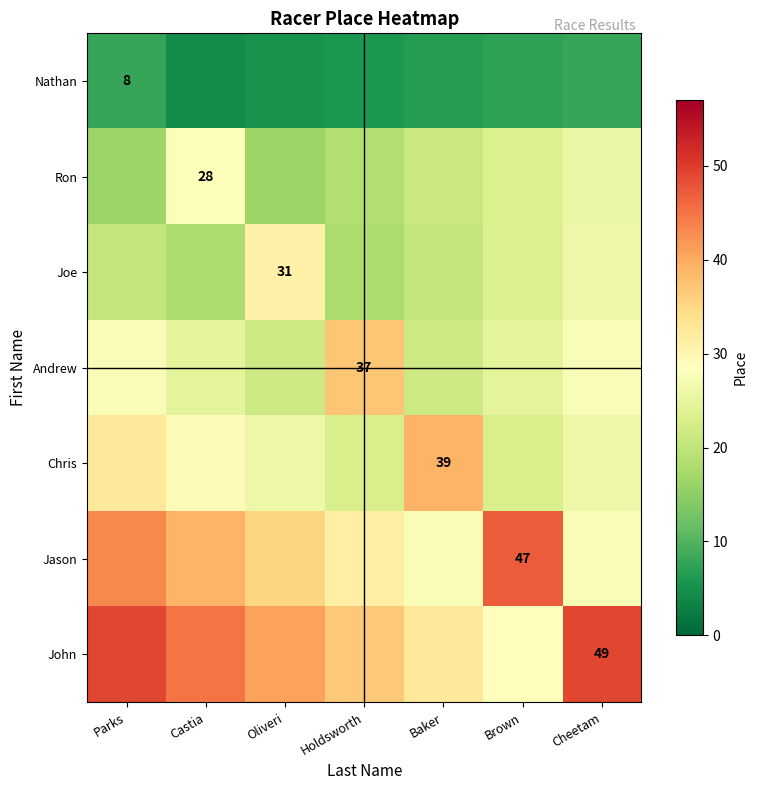

What is the minimum value for Nathan?

4.7